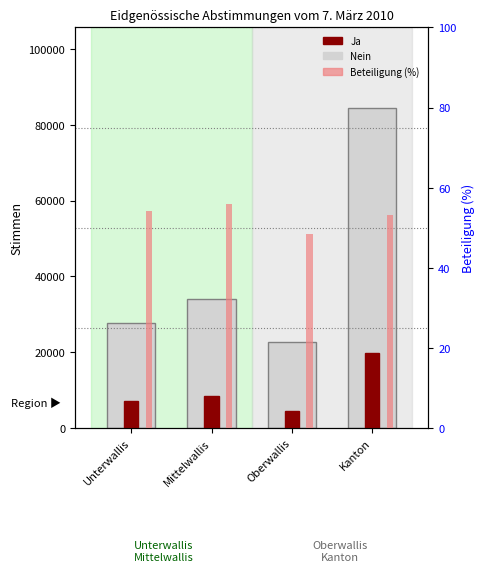

What is the label of the 1st bar from the right?

Kanton